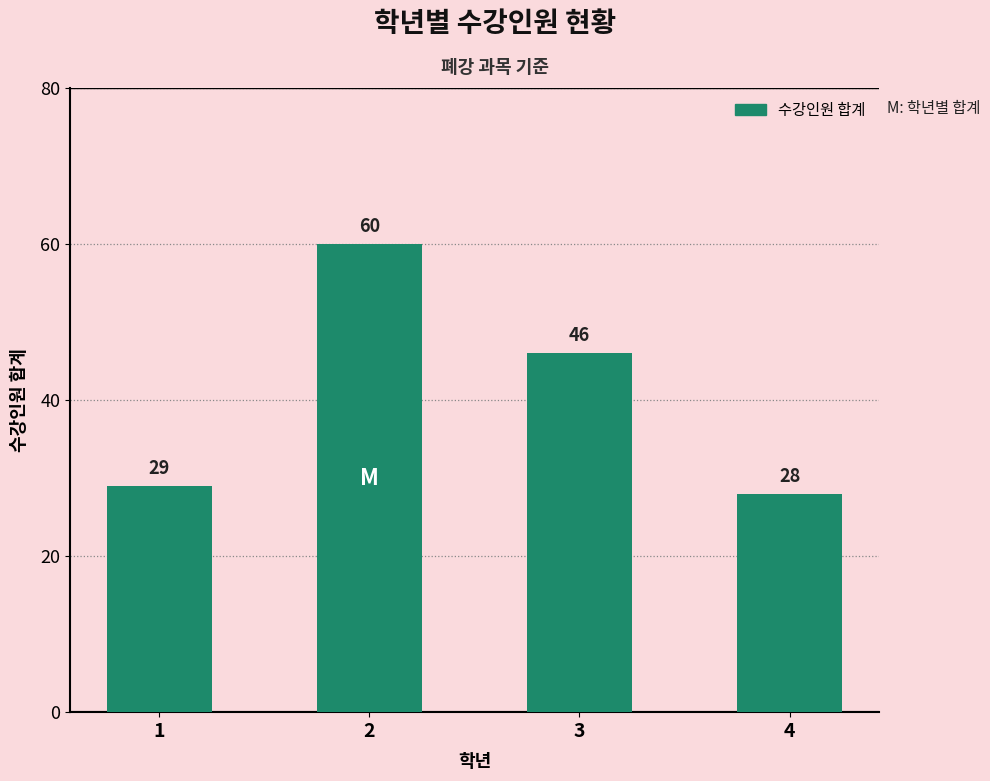

At which label does the data first exceed 46?

2